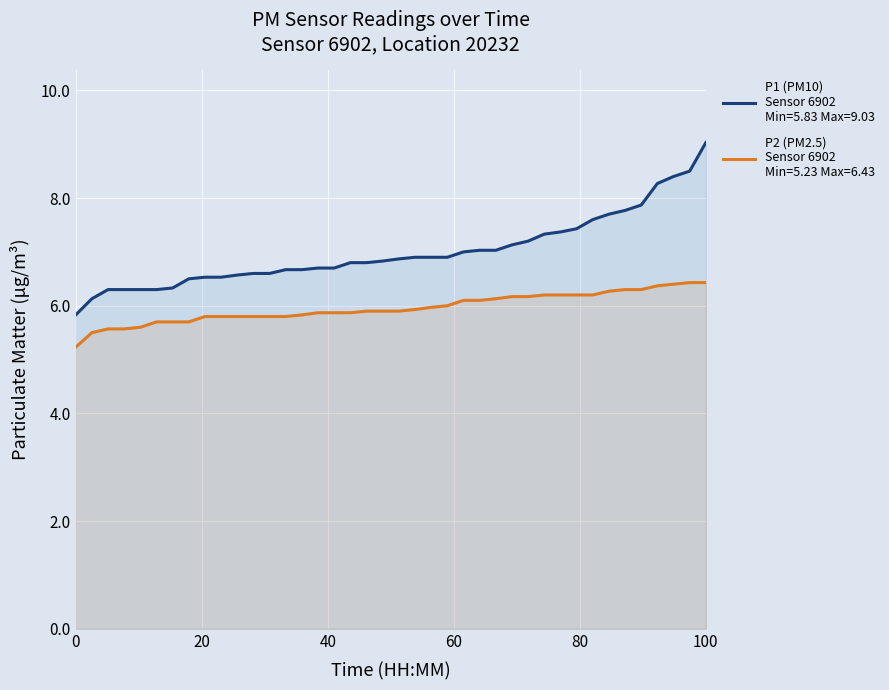

At 20, list the series in order from smallest to largest.

P2, P1